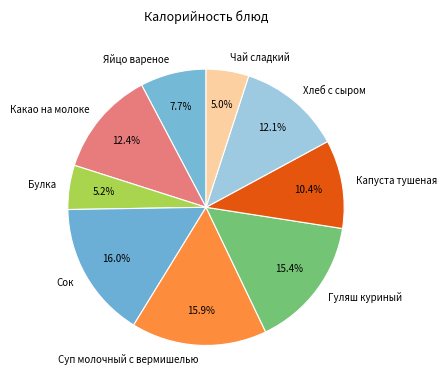

True or false: Гуляш куриный accounts for 15% of the total.

True